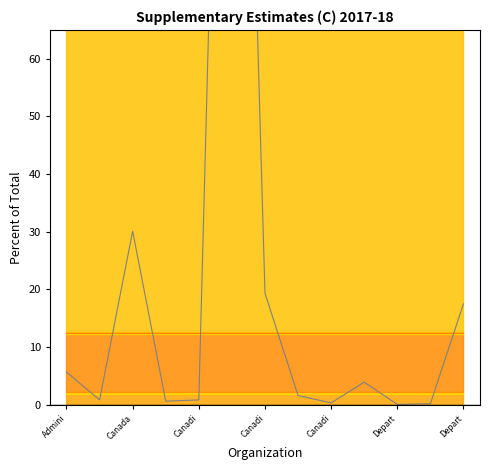

Is it true that Scaled Trend equals 0.5 at Canadi?

False